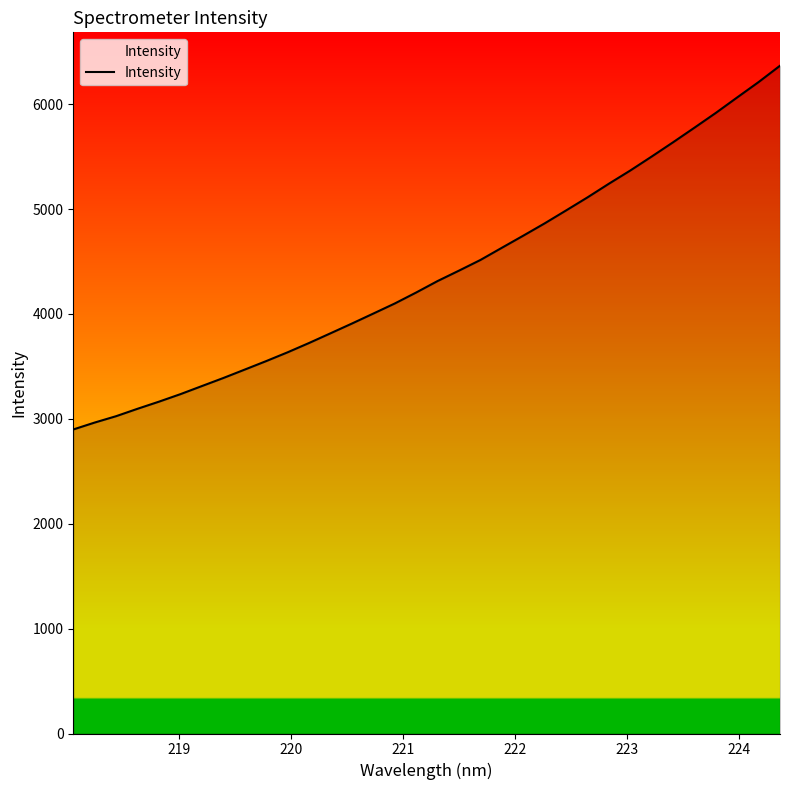

What is the smallest value displayed?

2898.9